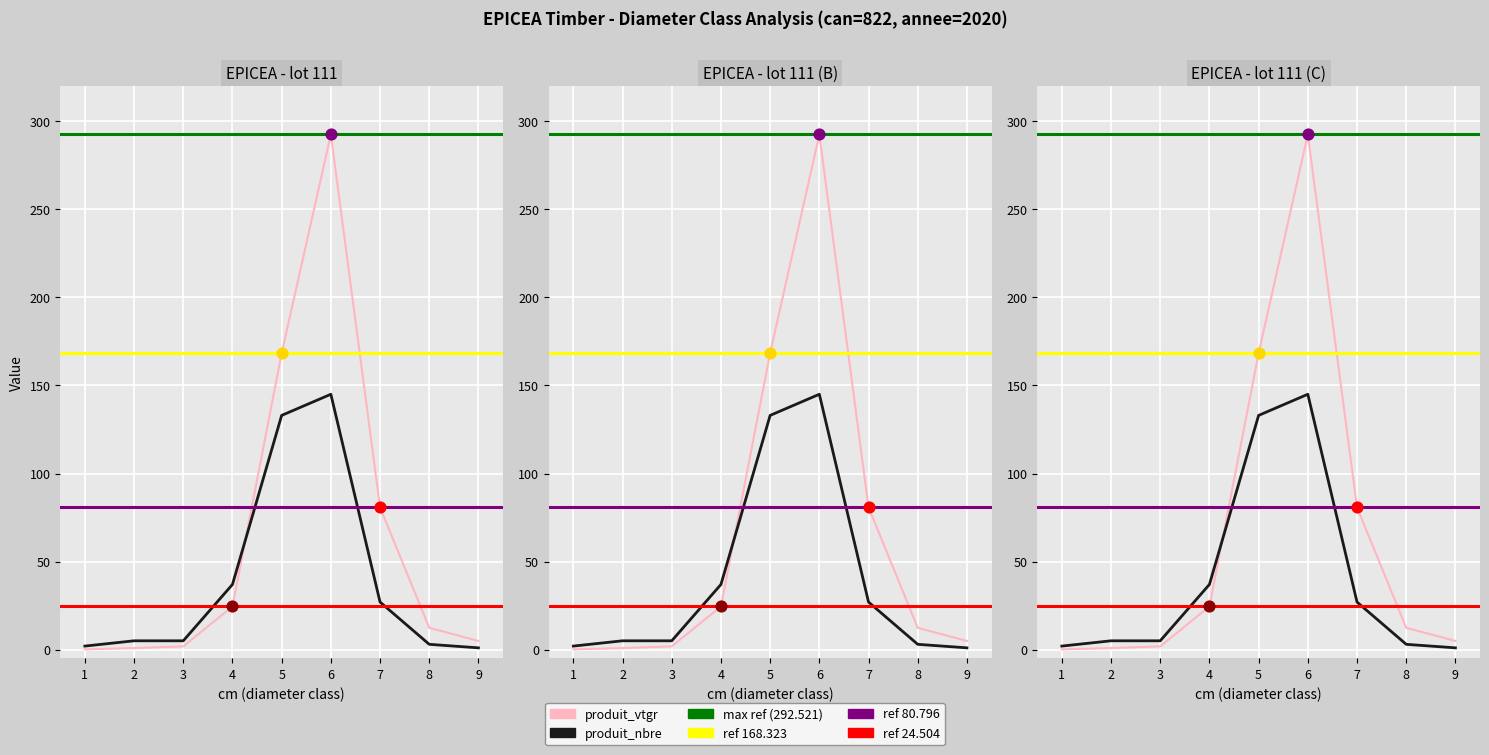

At which category is the sum across all series the highest?

6